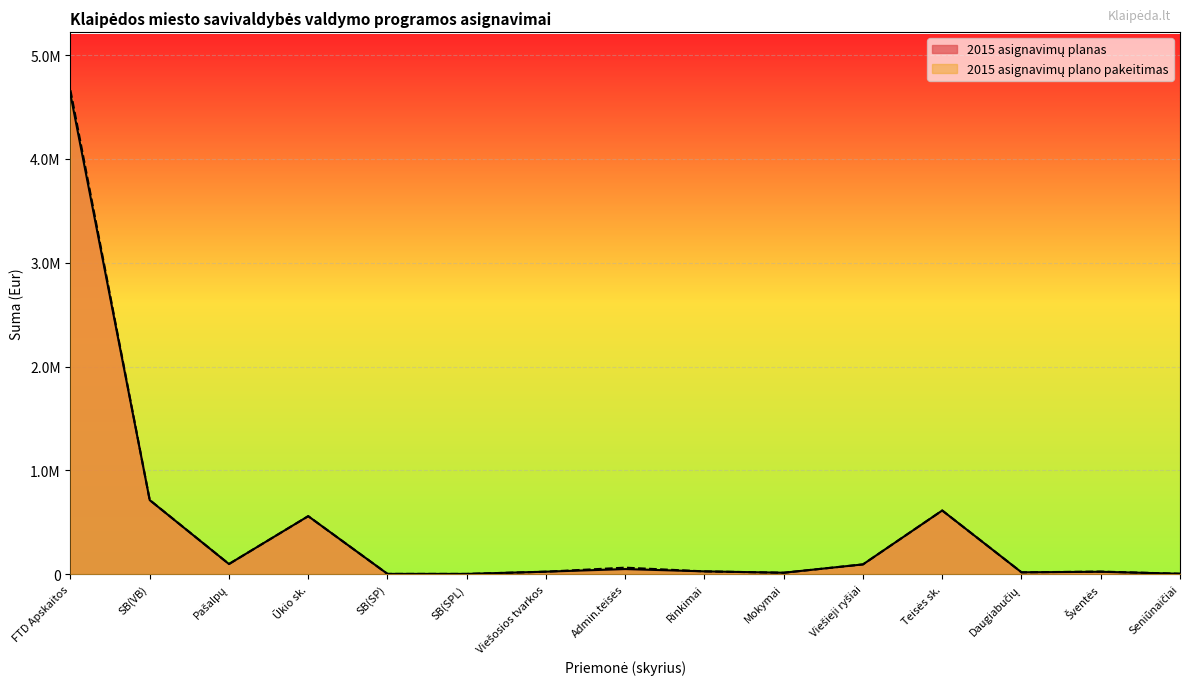

What is the difference between the maximum and minimum values in the 2015 asignavimų plano pakeitimas series?

4658904